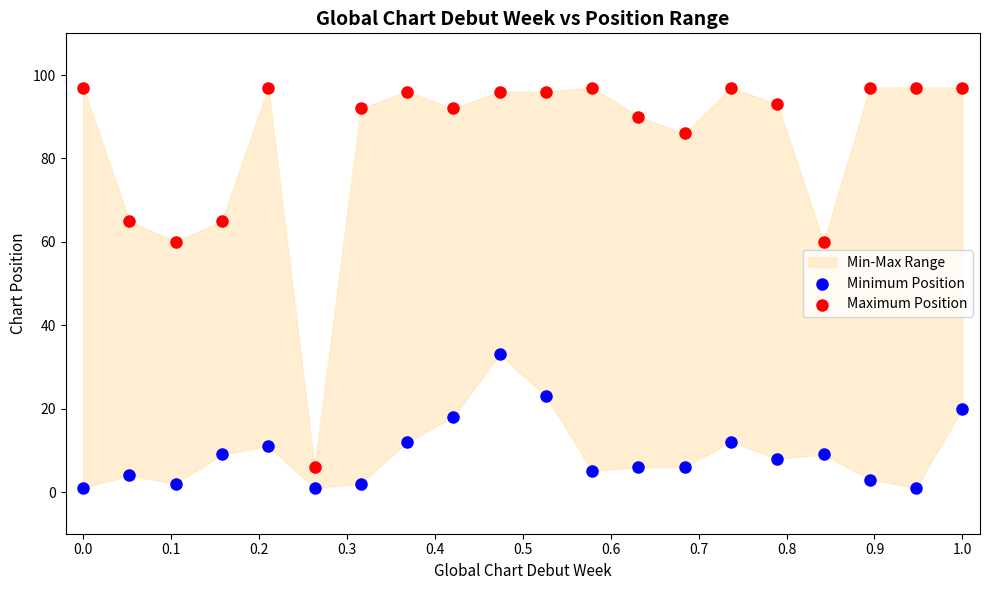

Across all data points, what is the range of Y values (max minus min)?

96